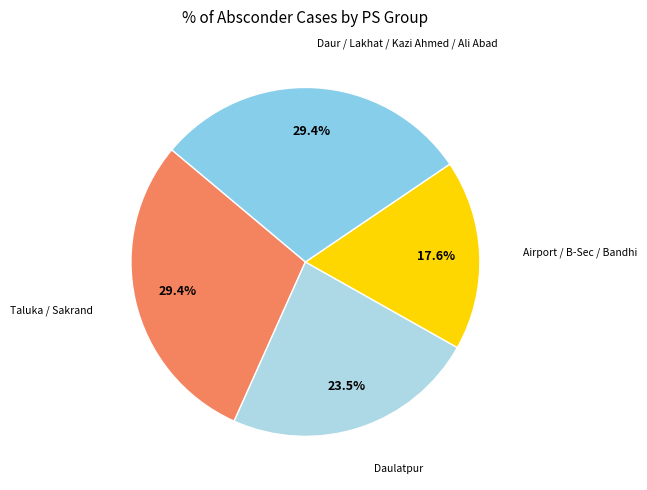

How many segments does this pie chart have?

4